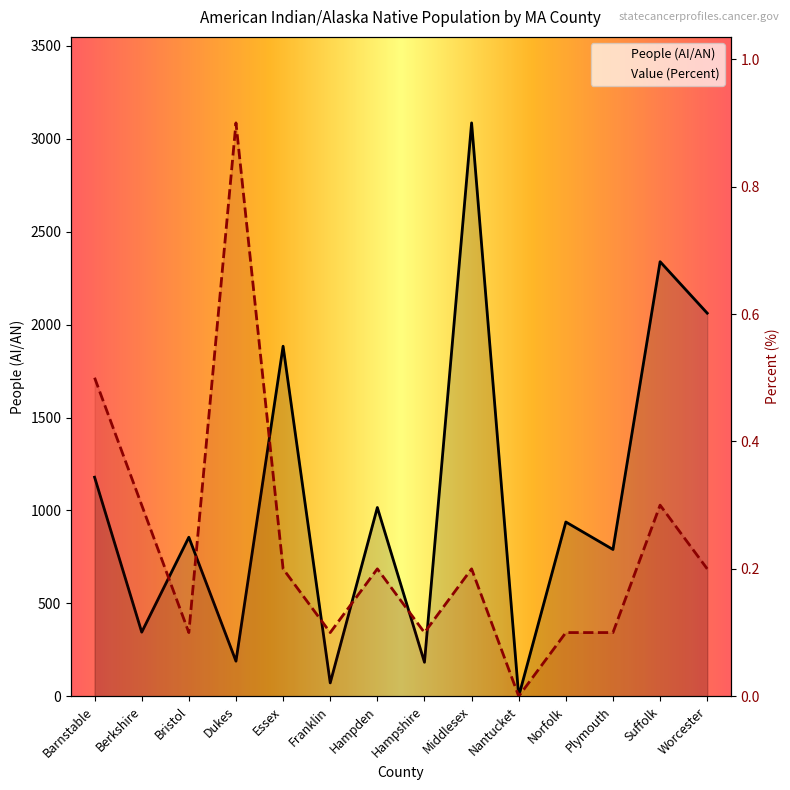

Reading left to right, extract all data points from this chart.

People (AI/AN): 1179.0	345.0	856.0	189.0	1884.0	72.0	1016.0	183.0	3086.0	0.0	938.0	790.0	2339.0	2062.0
Value (Percent): 0.5	0.3	0.1	0.9	0.2	0.1	0.2	0.1	0.2	0.0	0.1	0.1	0.3	0.2